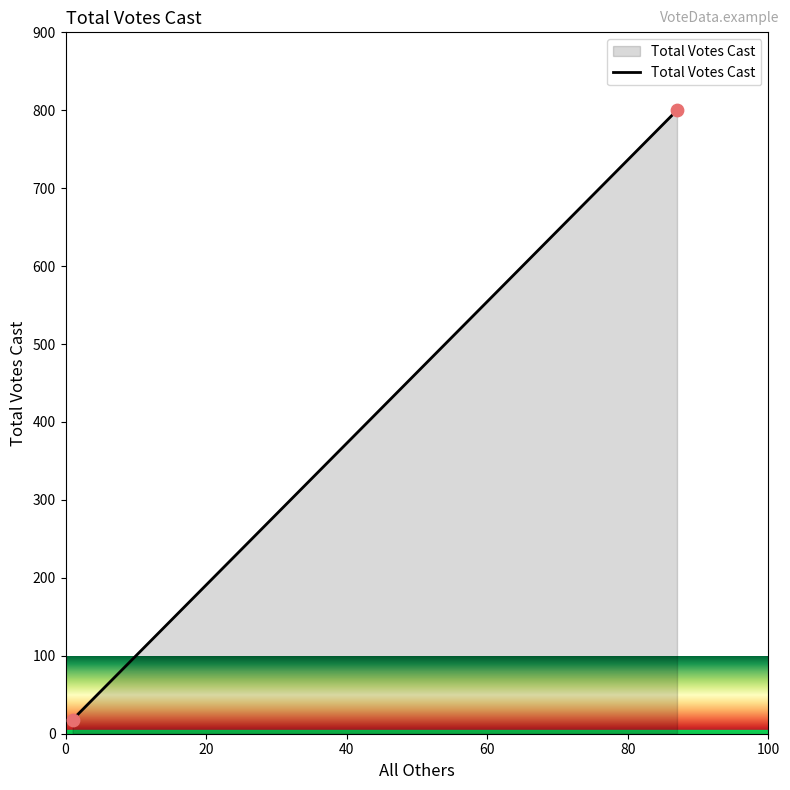

What is the range of X values (max minus min)?

86